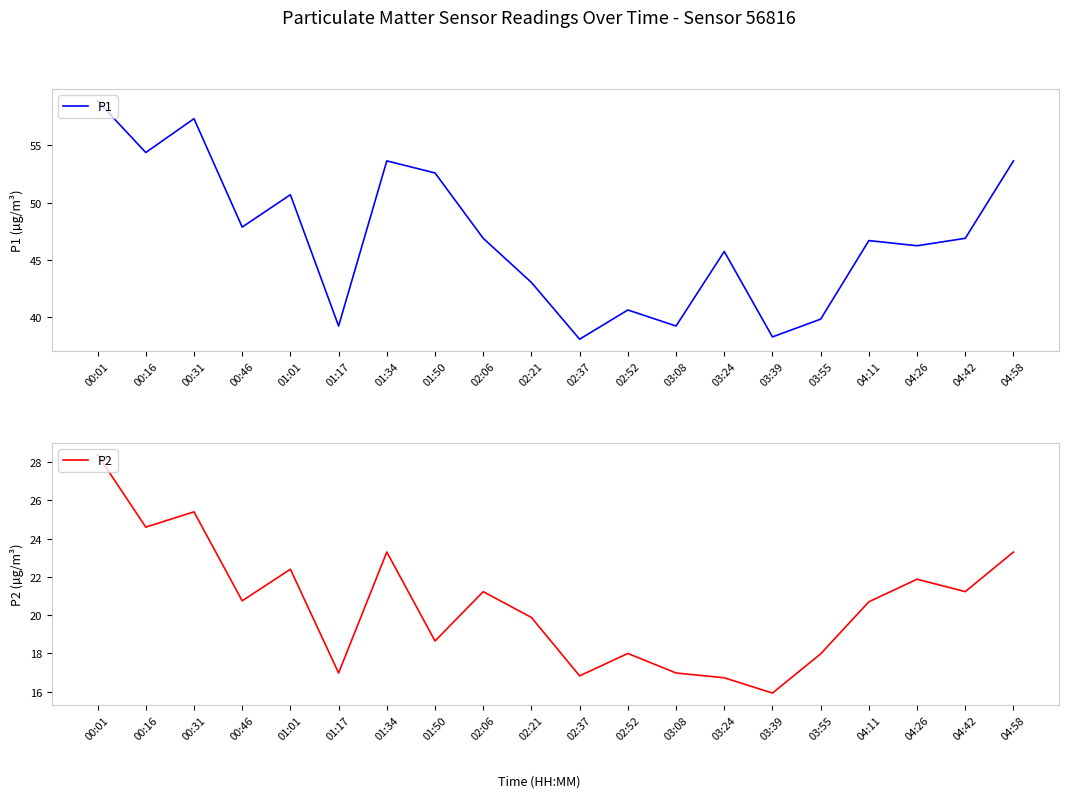

True or false: P1 has a value of 65.9 at 03:55.

False